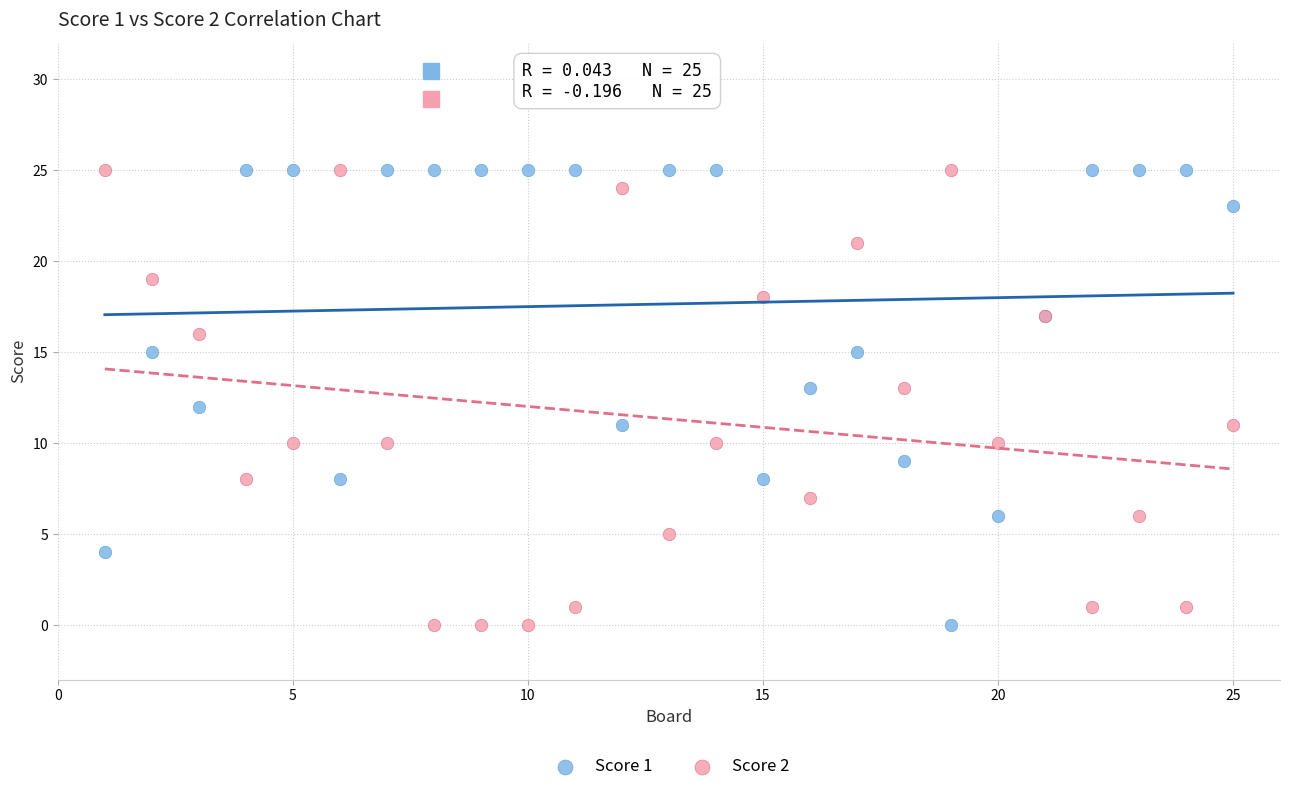

What are all the series names shown in the legend?

Score 1, Score 2